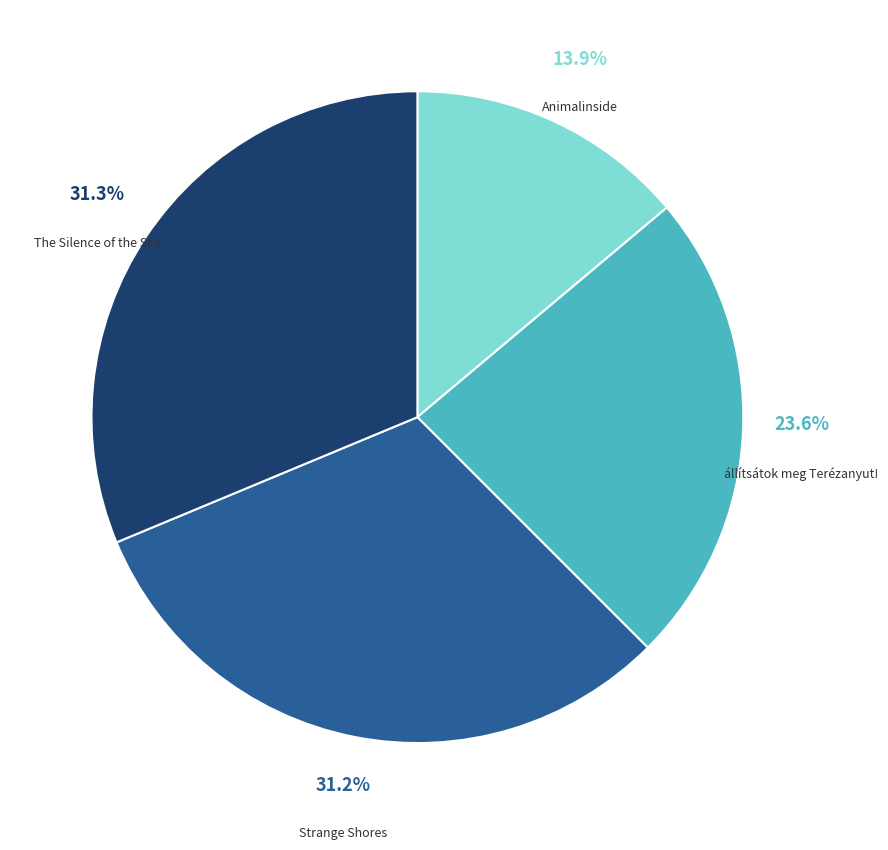

Is there any slice that represents more than half of the pie?

No